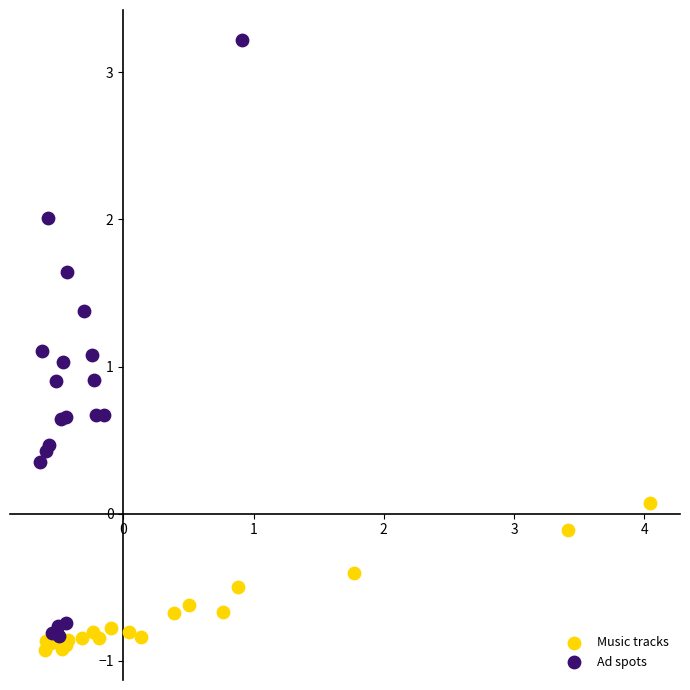

Which series contains the highest Y value?

Ad spots